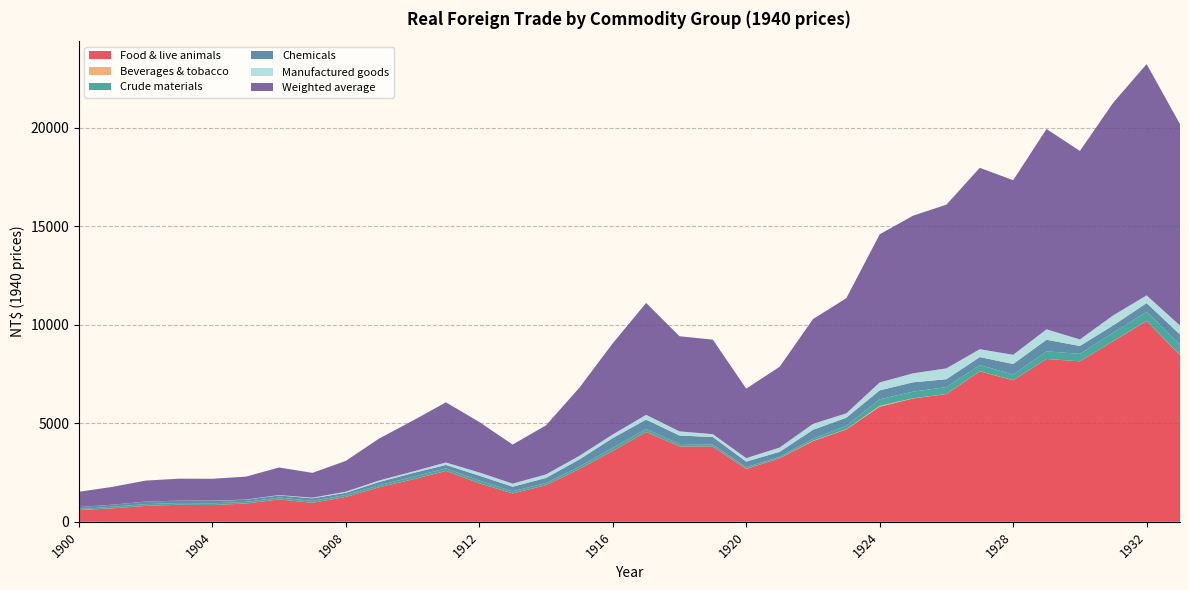

Reading left to right, extract all data points from this chart.

Food & live animals: 1900=600.2	1901=681.9	1902=807.5	1903=865.0	1904=849.4	1905=927.9	1906=1135.8	1907=965.8	1908=1265.9	1909=1754.7	1910=2149.7	1911=2580.9	1912=1954.6	1913=1438.2	1914=1859.9	1915=2681.1	1916=3599.8	1917=4557.1	1918=3828.5	1919=3814.6	1920=2685.2	1921=3225.5	1922=4094.1	1923=4690.4	1924=5840.5	1925=6257.6	1926=6482.5	1927=7636.2	1928=7181.6	1929=8262.0	1930=8142.4	1931=9168.3	1932=10191.9	1933=8456.4
Beverages & tobacco: 1900=0.5	1901=0.6	1902=0.1	1903=0.1	1904=0.3	1905=0.1	1906=0.5	1907=0.2	1908=0.1	1909=0.1	1910=0.2	1911=0.2	1912=0.9	1913=1.0	1914=0.3	1915=0.1	1916=0.3	1917=1.3	1918=0.5	1919=1.0	1920=6.0	1921=4.4	1922=18.7	1923=12.0	1924=42.6	1925=10.9	1926=4.3	1927=6.4	1928=3.2	1929=1.5	1930=0.8	1931=3.5	1932=3.8	1933=6.5
Crude materials: 1900=46.5	1901=82.2	1902=90.2	1903=89.5	1904=88.6	1905=83.5	1906=98.4	1907=97.1	1908=95.3	1909=100.4	1910=129.8	1911=129.8	1912=141.7	1913=109.2	1914=109.6	1915=122.2	1916=155.0	1917=151.1	1918=119.4	1919=101.2	1920=84.7	1921=64.5	1922=103.3	1923=171.2	1924=332.2	1925=336.2	1926=346.8	1927=312.5	1928=286.0	1929=389.6	1930=376.7	1931=426.5	1932=460.4	1933=532.6
Chemicals: 1900=98.9	1901=103.1	1902=127.0	1903=117.7	1904=126.1	1905=105.4	1906=104.4	1907=128.6	1908=109.5	1909=164.1	1910=189.6	1911=174.8	1912=243.8	1913=231.9	1914=256.7	1915=361.6	1916=494.9	1917=475.6	1918=429.1	1919=385.6	1920=278.8	1921=255.6	1922=451.7	1923=406.9	1924=452.8	1925=473.4	1926=399.7	1927=402.7	1928=534.3	1929=583.8	1930=400.2	1931=369.1	1932=440.9	1933=506.4
Manufactured goods: 1900=1.3	1901=1.6	1902=1.8	1903=2.8	1904=10.1	1905=10.7	1906=17.9	1907=31.7	1908=59.8	1909=78.8	1910=79.1	1911=125.1	1912=163.1	1913=157.7	1914=178.3	1915=184.0	1916=181.8	1917=243.2	1918=210.4	1919=144.9	1920=176.3	1921=216.0	1922=300.1	1923=223.0	1924=401.8	1925=455.7	1926=552.5	1927=399.3	1928=467.6	1929=527.4	1930=333.2	1931=508.4	1932=391.6	1933=456.8
Weighted average: 1900=776.7	1901=901.7	1902=1064.7	1903=1112.6	1904=1109.8	1905=1162.5	1906=1398.6	1907=1260.5	1908=1560.8	1909=2128.8	1910=2577.4	1911=3051.3	1912=2560.8	1913=1981.7	1914=2489.7	1915=3455.3	1916=4624.9	1917=5675.8	1918=4826.4	1919=4793.8	1920=3525.6	1921=4097.8	1922=5315.9	1923=5841.9	1924=7515.8	1925=7996.6	1926=8305.3	1927=9203.4	1928=8858.1	1929=10164.0	1930=9562.3	1931=10790.0	1932=11733.5	1933=10215.0